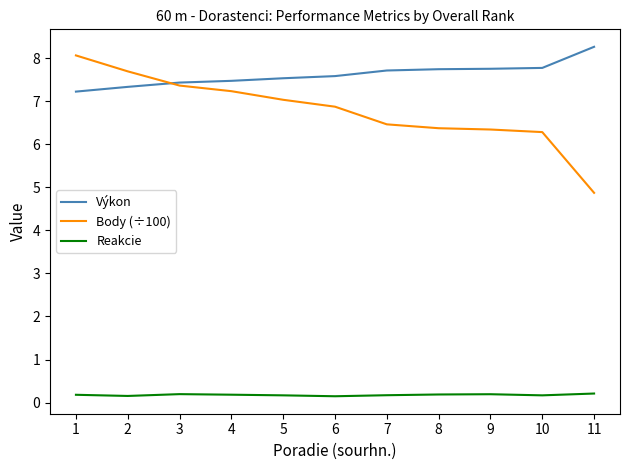

Rank the series at 8 from lowest to highest value.

Reakcie, Body (÷100), Výkon